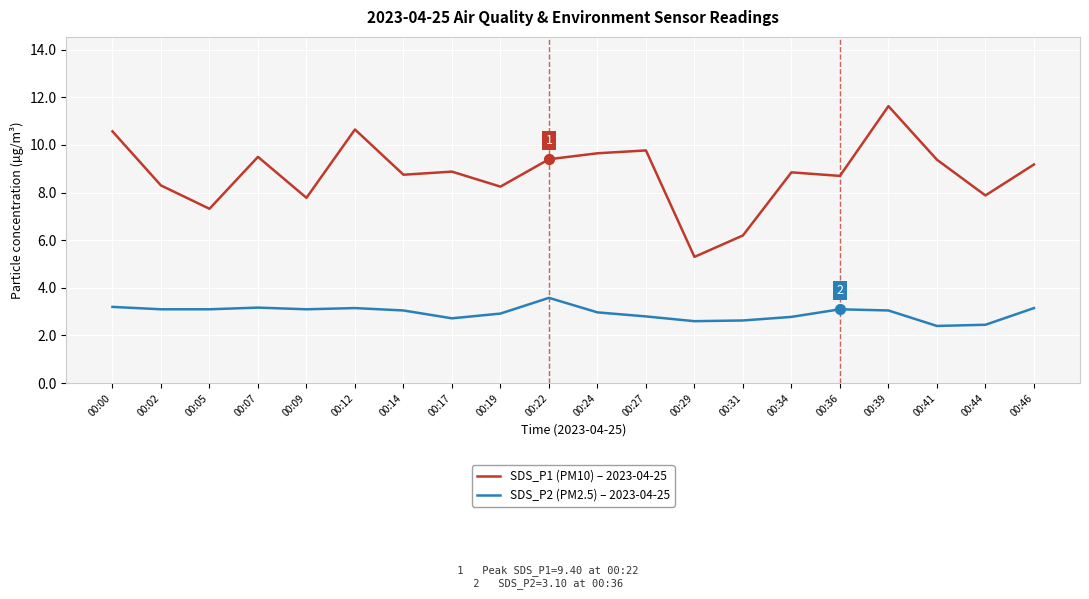

What is the difference between the highest and lowest values at 00:24?

6.7